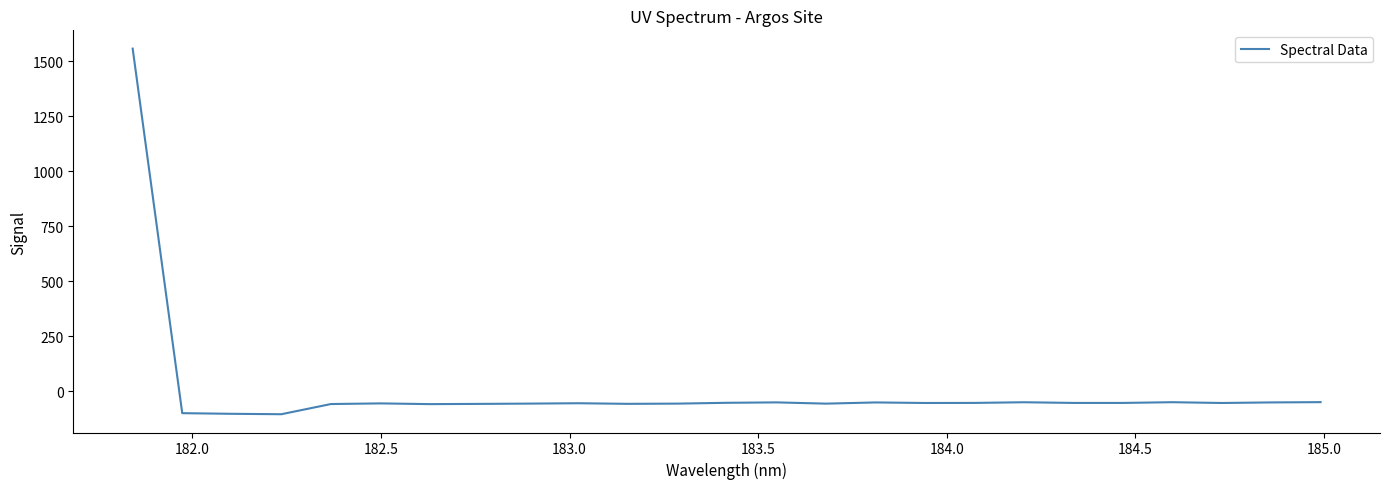

What is the smallest value displayed?

-105.3